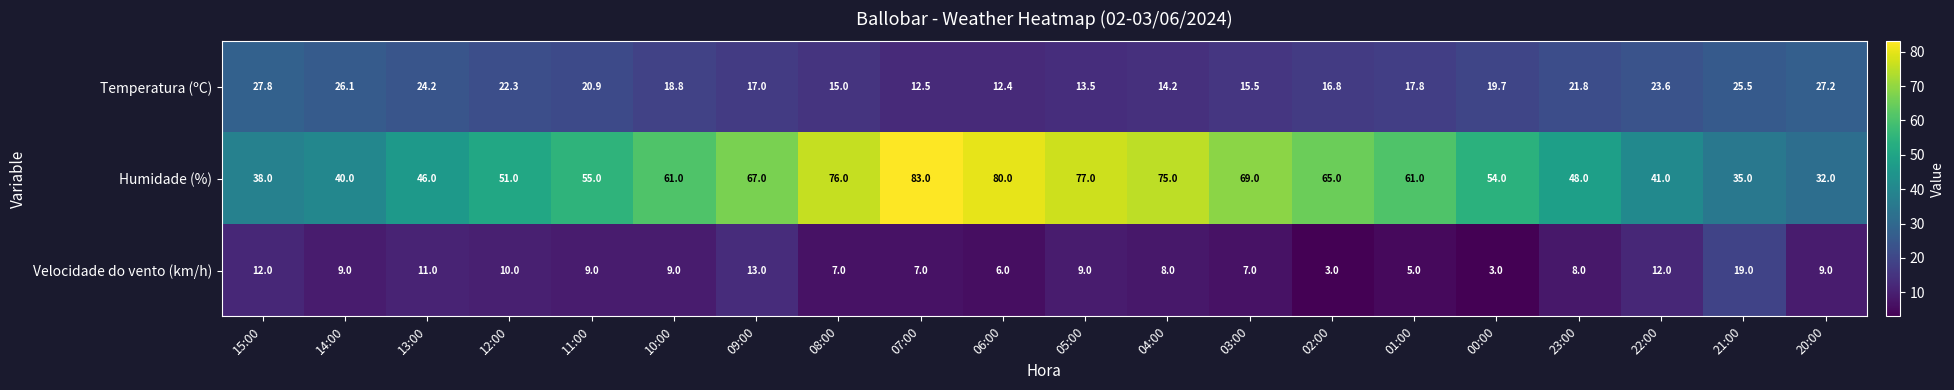

Between 04:00 and 01:00, which series saw the biggest shift?

Humidade (%)